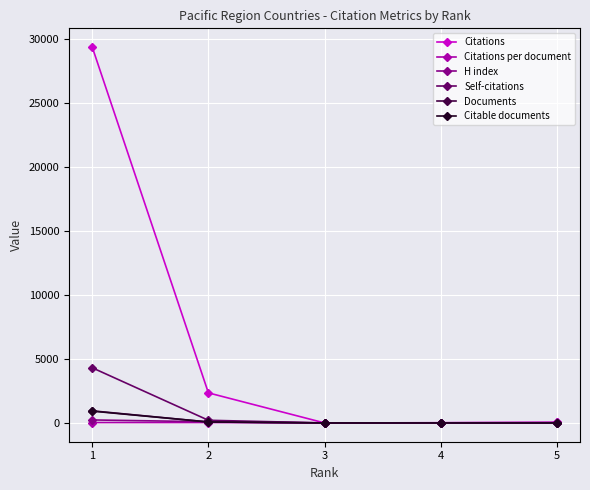

True or false: Self-citations has more than 1 points higher than both neighbors.

False